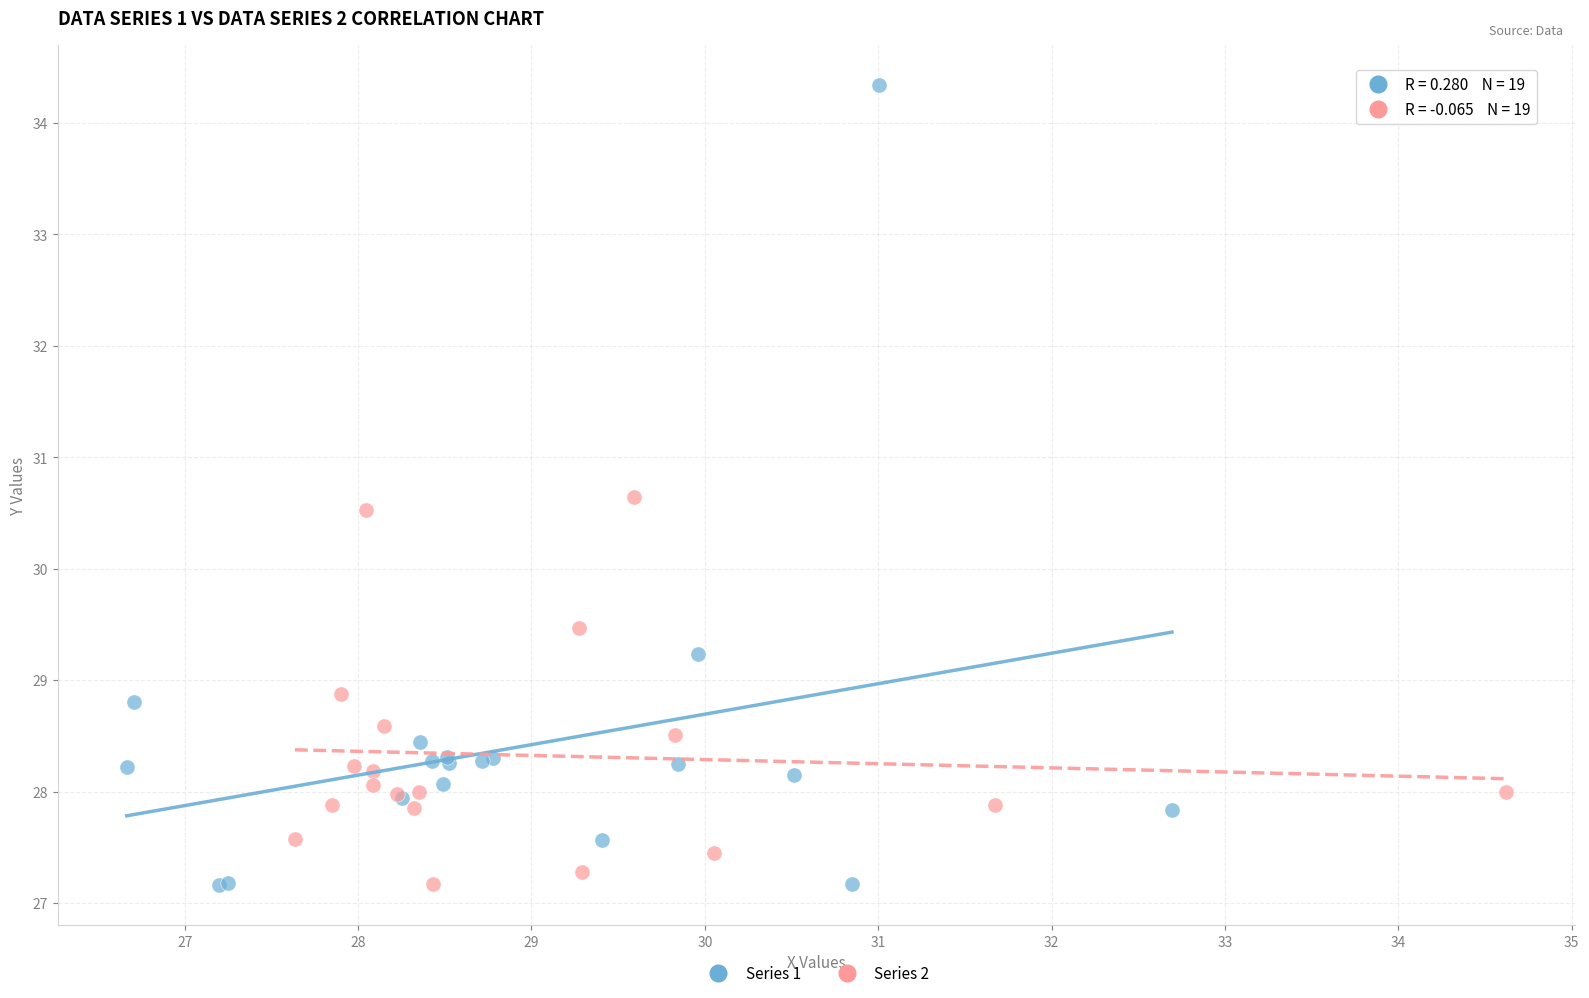

Which series has the largest Y range (max minus min)?

Series 1